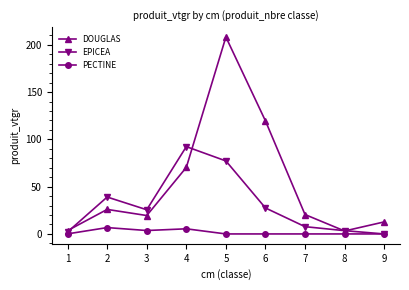

What is the maximum value shown in the chart?

208.2